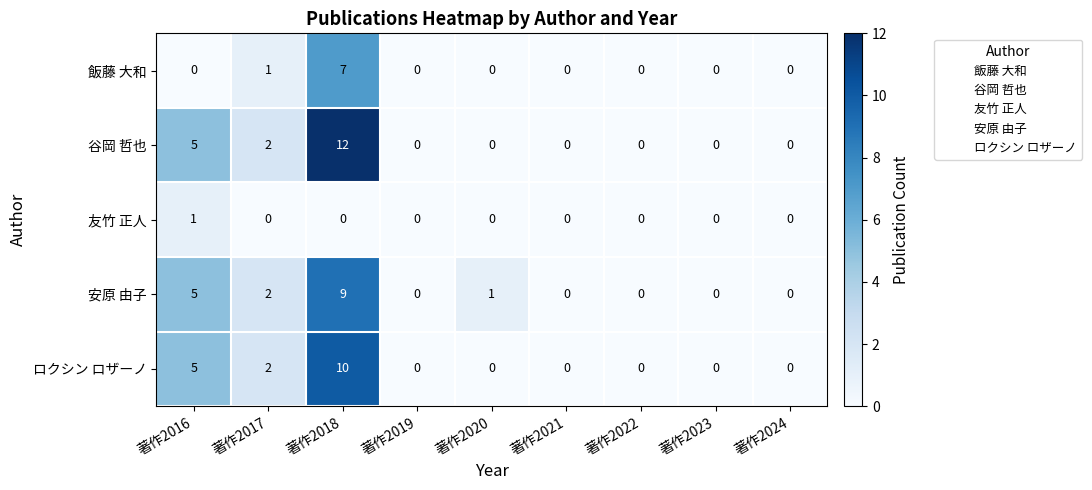

Rank the series by their maximum value, from highest to lowest.

谷岡 哲也, ロクシン ロザーノ, 安原 由子, 飯藤 大和, 友竹 正人